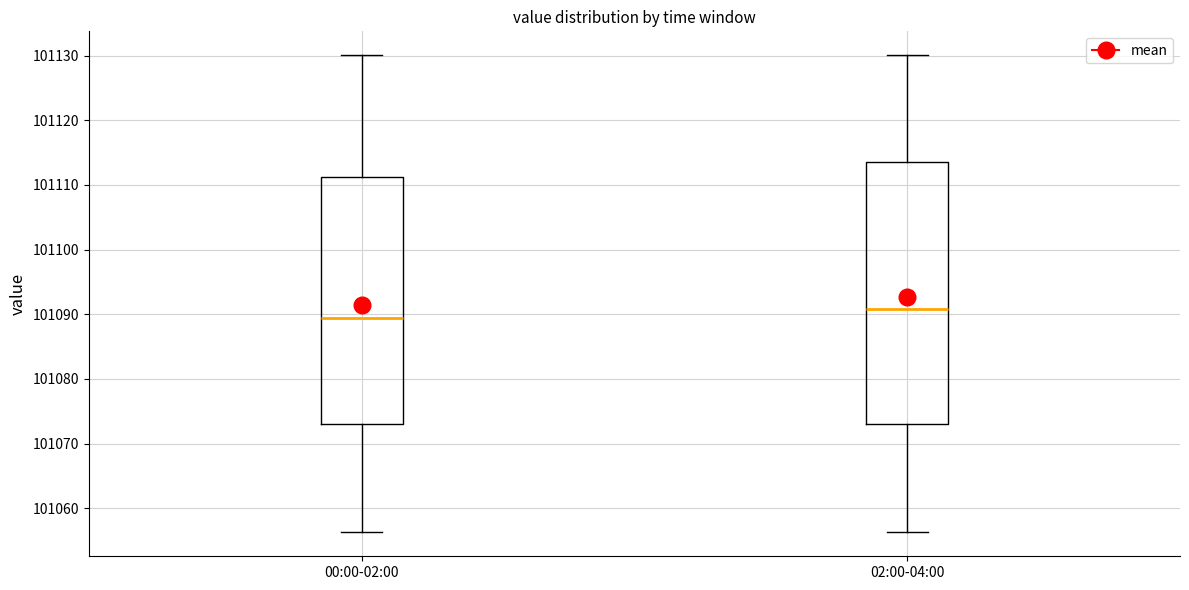

Comparing the boxes themselves (not the whiskers), which one is the tallest?

02:00-04:00